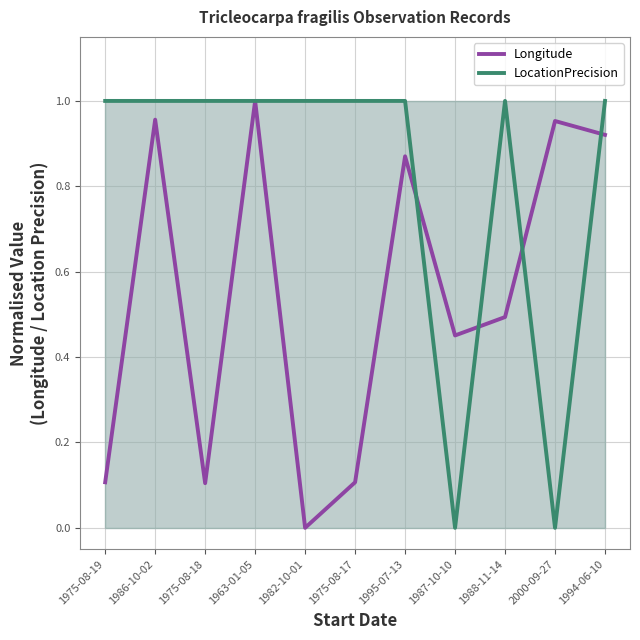

How many values in LocationPrecision are above zero?

9